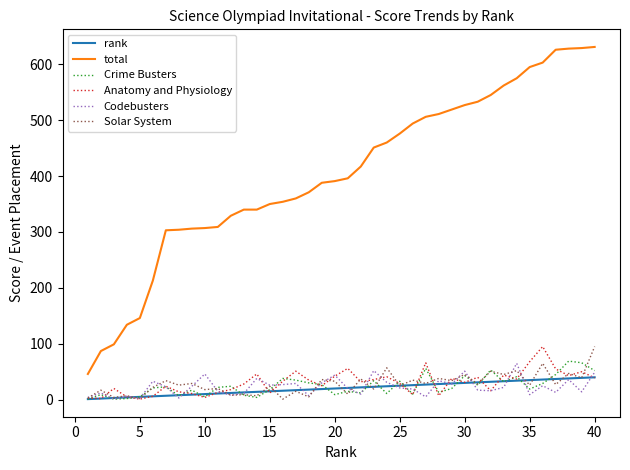

Which series ends up on top after the final intersection of Codebusters and Anatomy and Physiology?

Codebusters